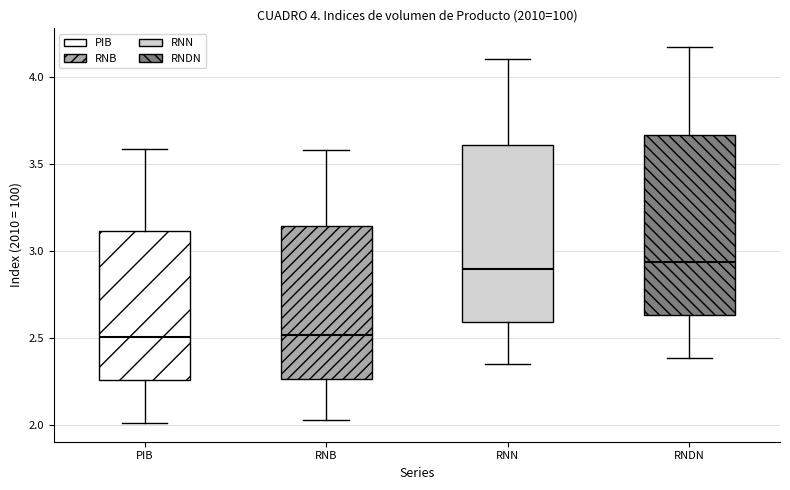

Reading left to right, transcribe this box plot: for each box, give where its median line is, the range the box spans, and where its two whiskers end, as read against the y-axis. The values are not printed on the chart, so give them approximately, as read against the axis.

PIB: median 2.50, box 2.25 to 3.10, whiskers 2.00 to 3.60
RNB: median 2.50, box 2.25 to 3.15, whiskers 2.05 to 3.60
RNN: median 2.90, box 2.60 to 3.60, whiskers 2.35 to 4.10
RNDN: median 2.95, box 2.65 to 3.65, whiskers 2.40 to 4.15